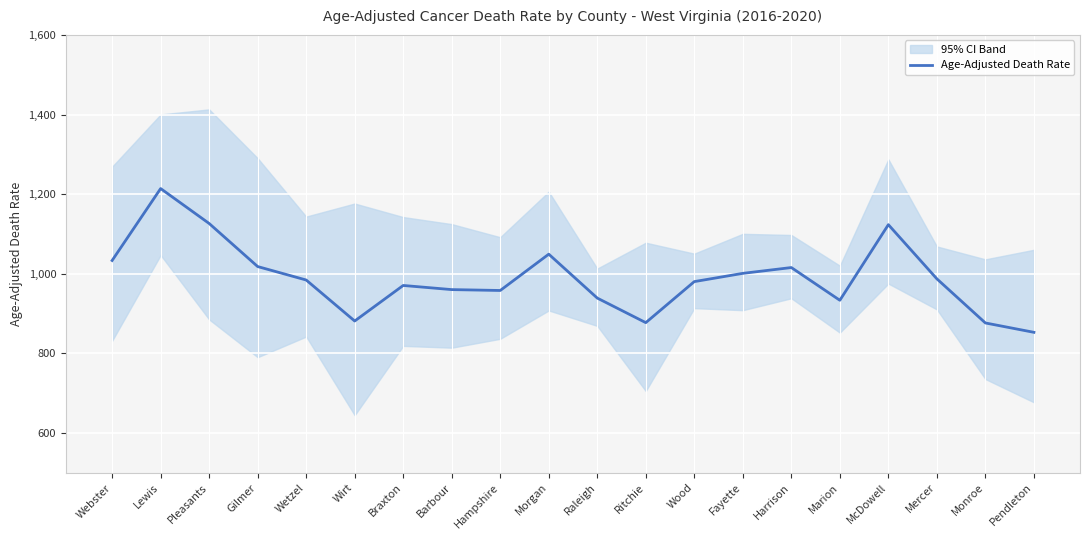

List the labels in order of value, smallest first.

Pendleton, Monroe, Ritchie, Wirt, Marion, Raleigh, Hampshire, Barbour, Braxton, Wood, Wetzel, Mercer, Fayette, Harrison, Gilmer, Webster, Morgan, McDowell, Pleasants, Lewis